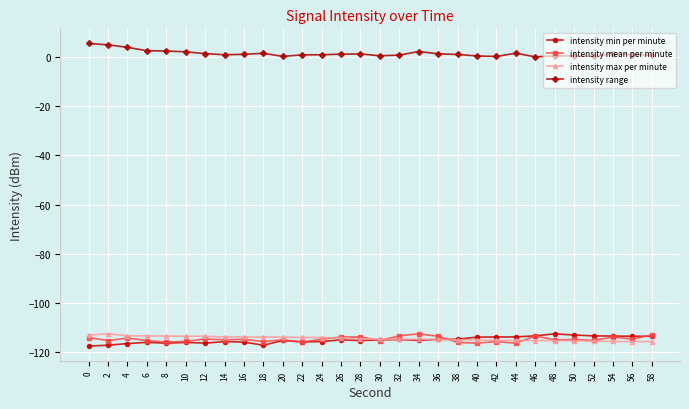

What is the minimum value for intensity max per minute?

-115.8